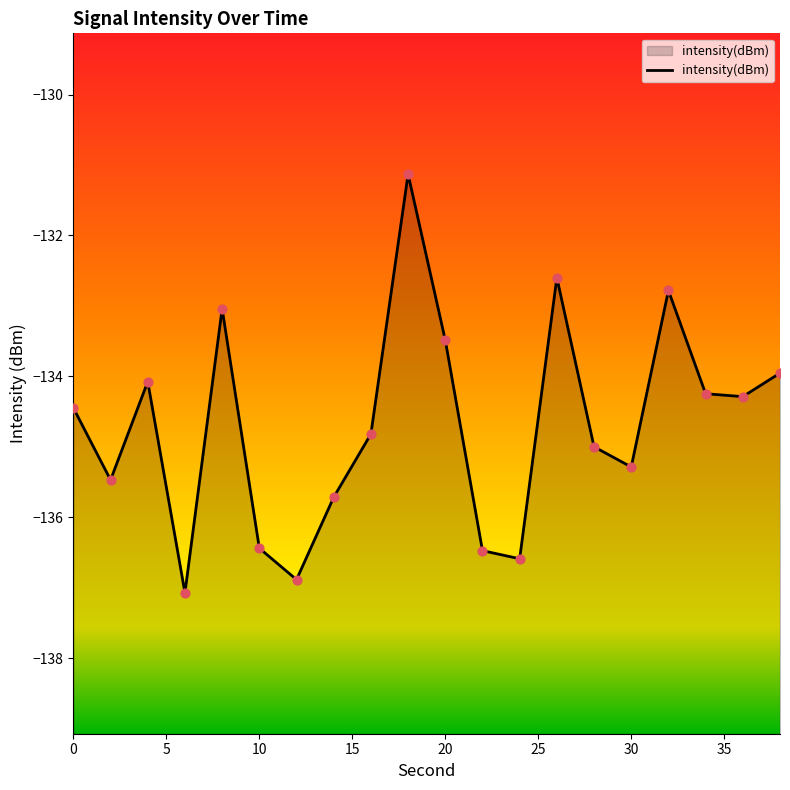

Between 22 and 8, which is larger?

8